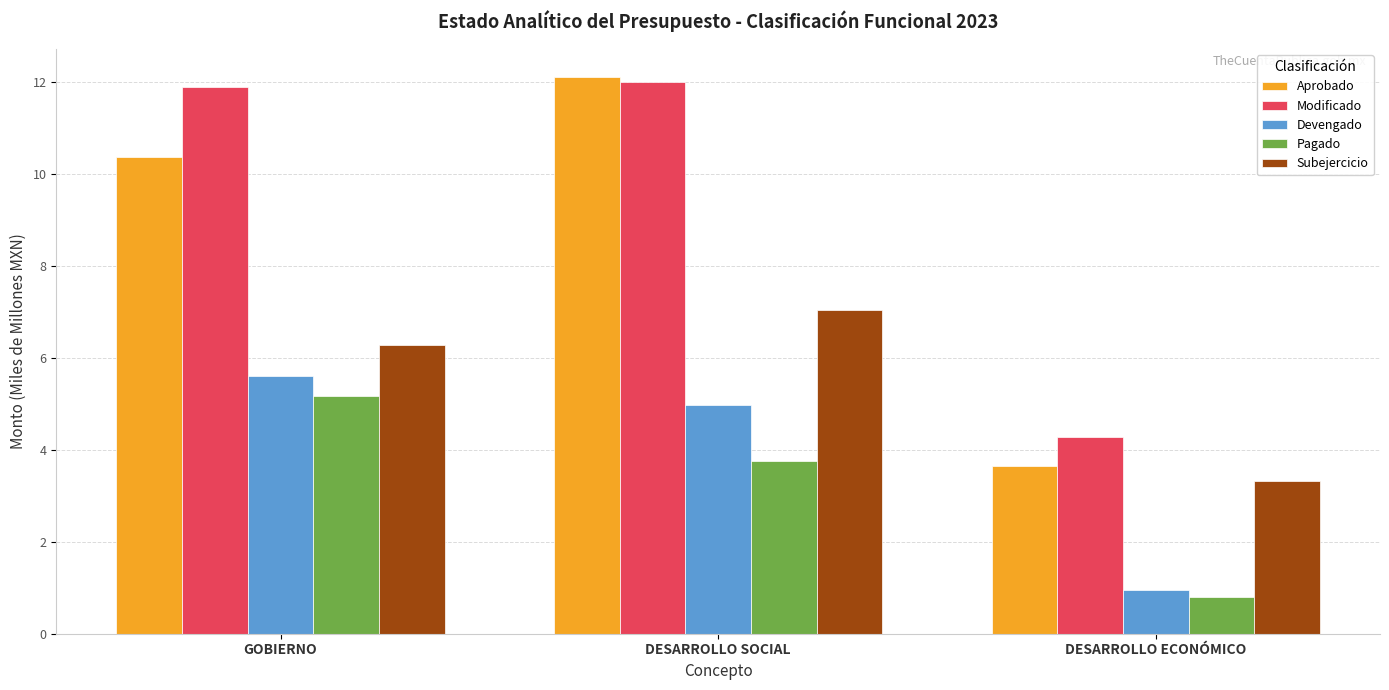

What is the highest value of the Aprobado series?

12.1